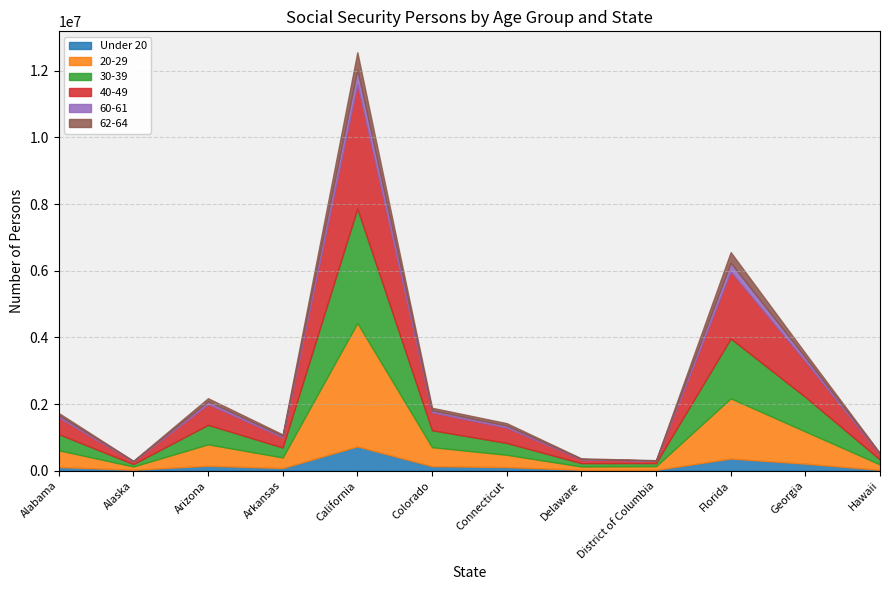

Which series has the largest total across all categories?

40-49